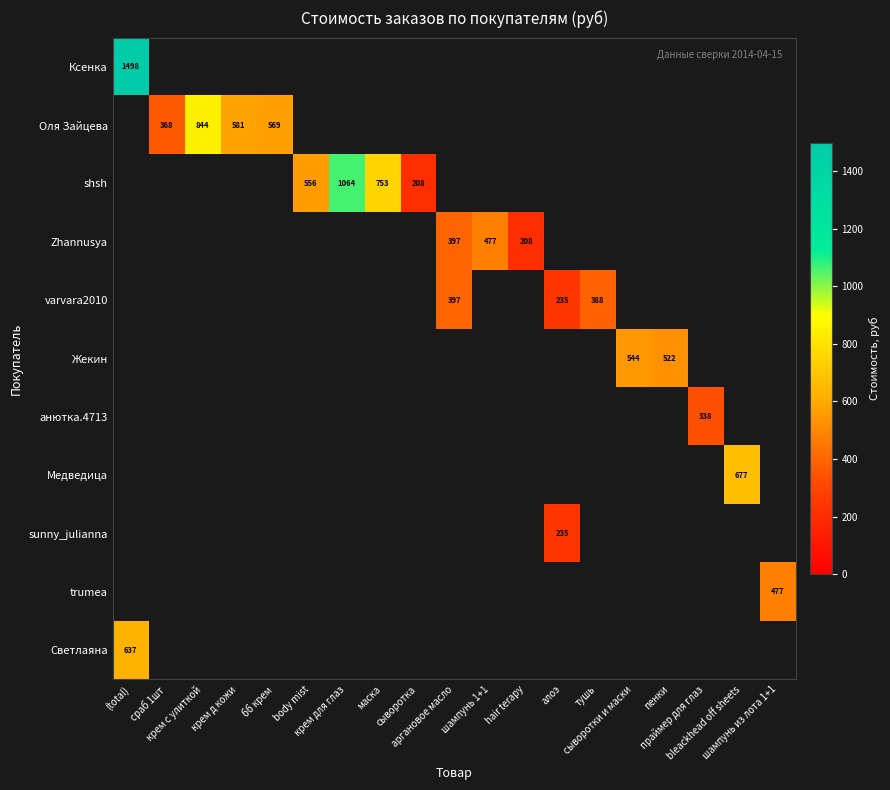

Which series changed the most between бб крем and bleackhead off sheets?

Медведица